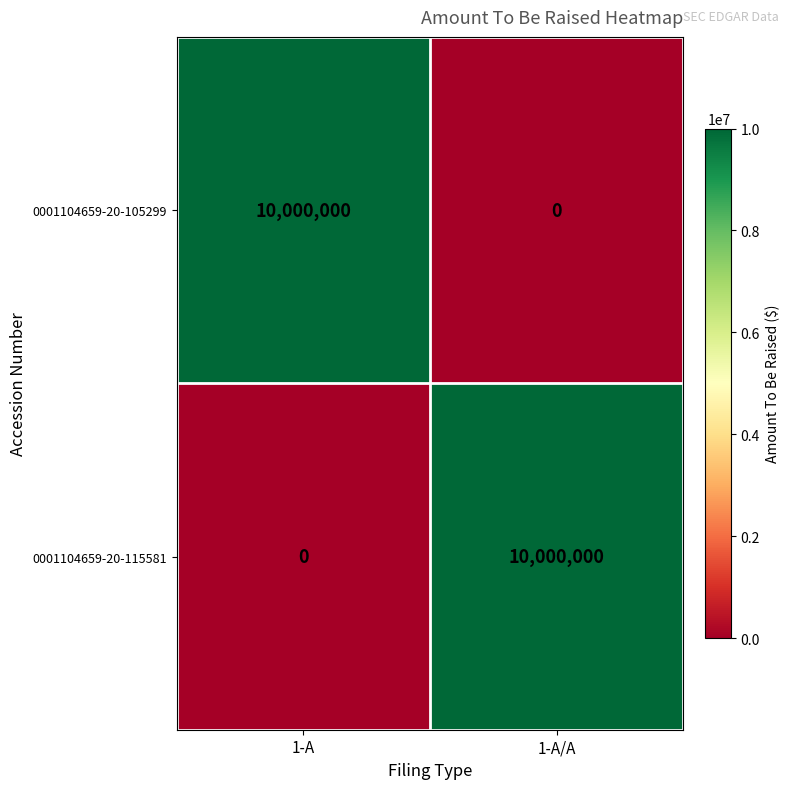

Is the value of 0001104659-20-105299 at 1-A/A greater than the value of 0001104659-20-115581 at 1-A/A?

No